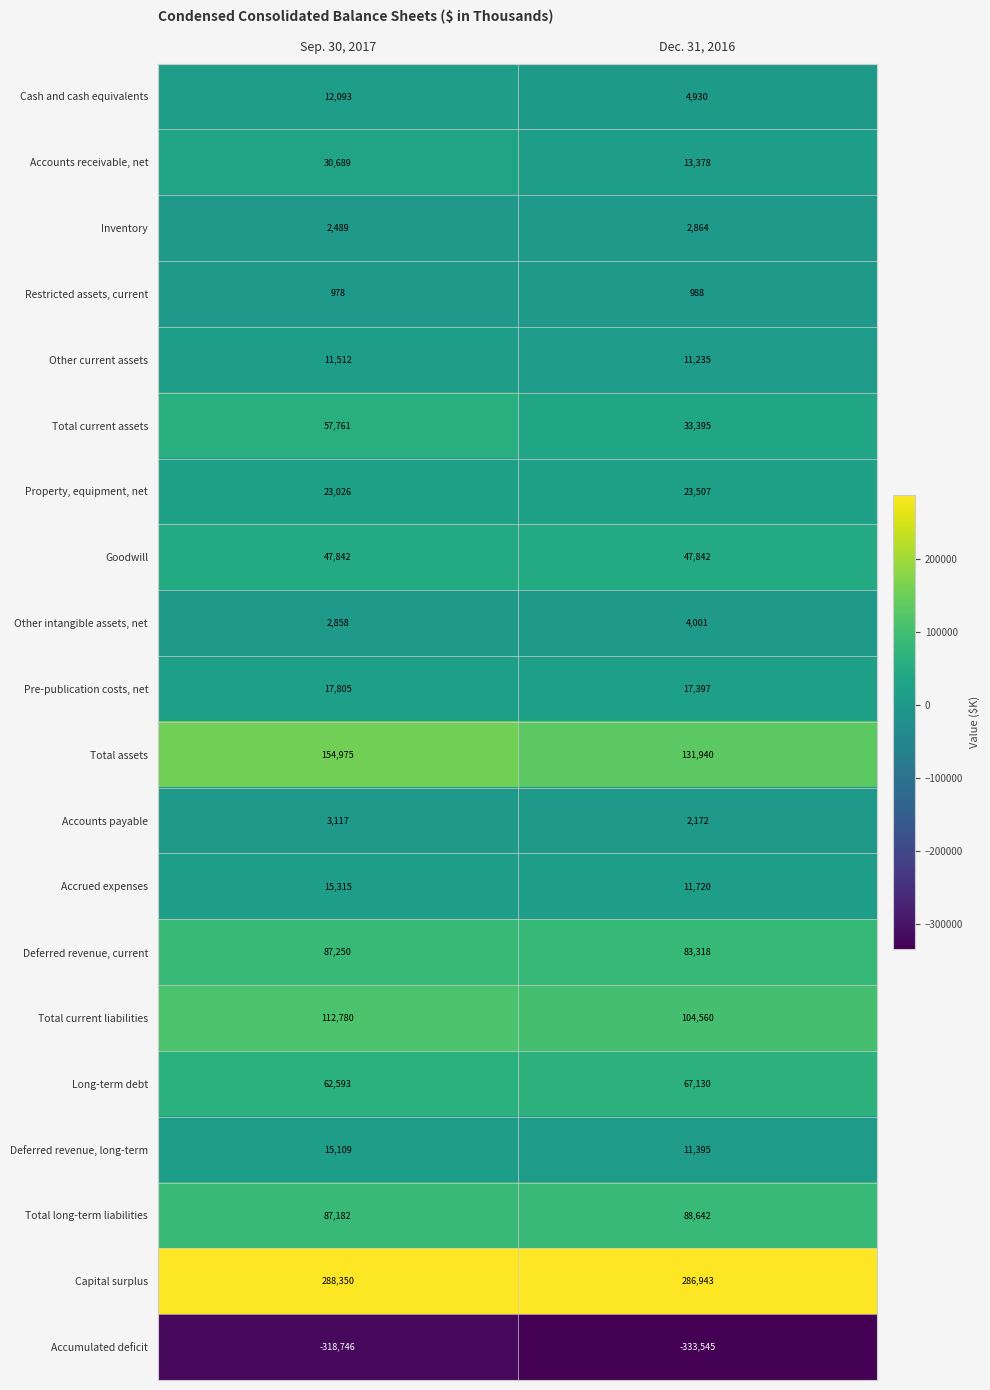

The Deferred revenue, long-term series shows 11395 at Dec. 31, 2016. True or false?

True